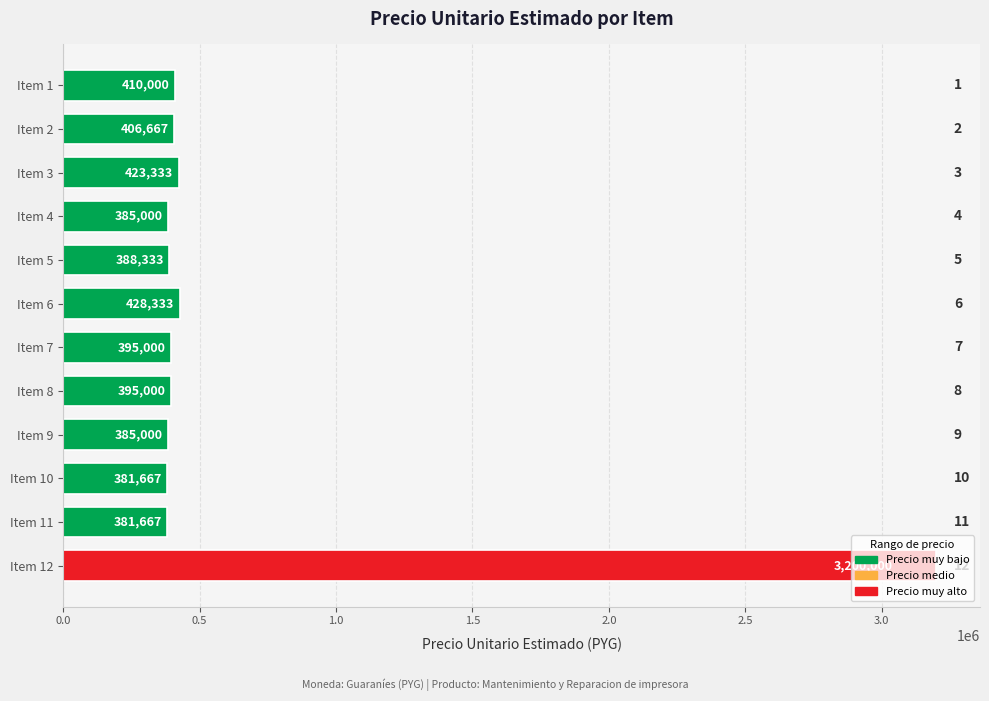

What is the approximate value at Item 1?

410000